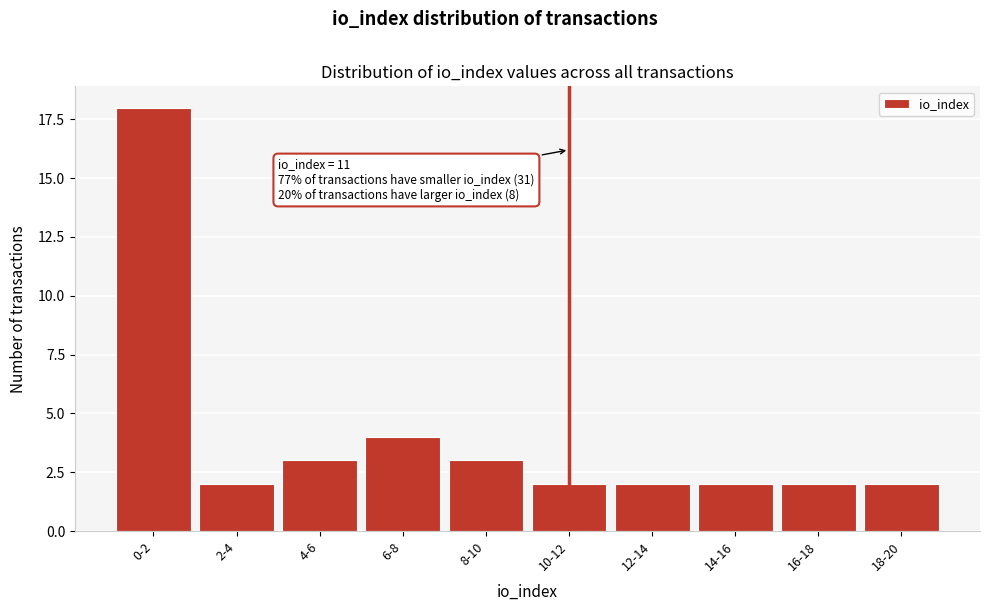

Reading left to right, extract all data points from this chart.

0-2=18	2-4=2	4-6=3	6-8=4	8-10=3	10-12=2	12-14=2	14-16=2	16-18=2	18-20=2